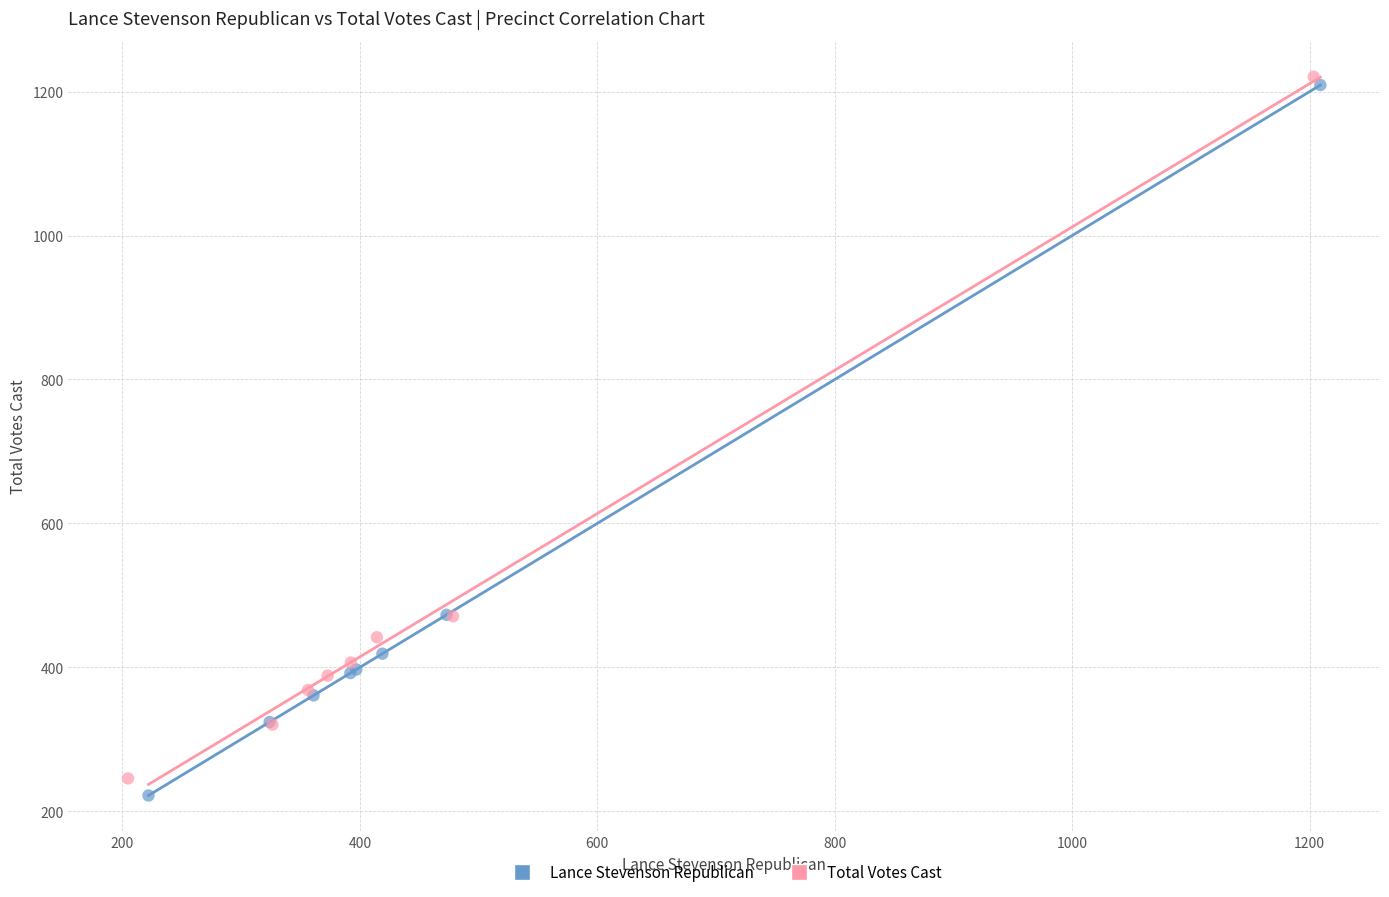

Which series reaches the minimum Y coordinate?

Lance Stevenson Republican